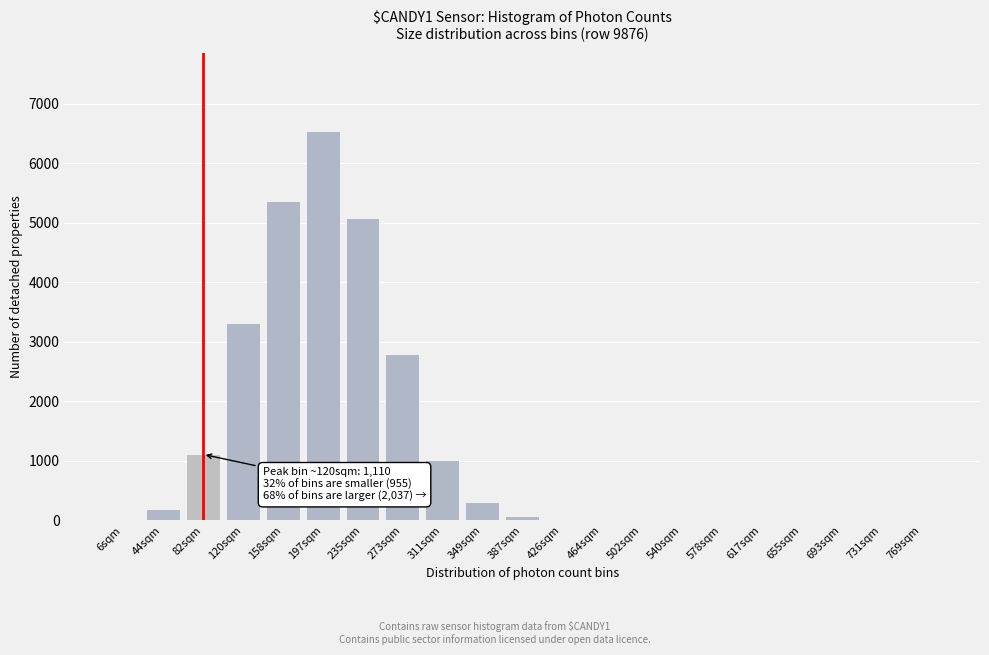

What is the change in value from 158sqm to 197sqm?

+1175